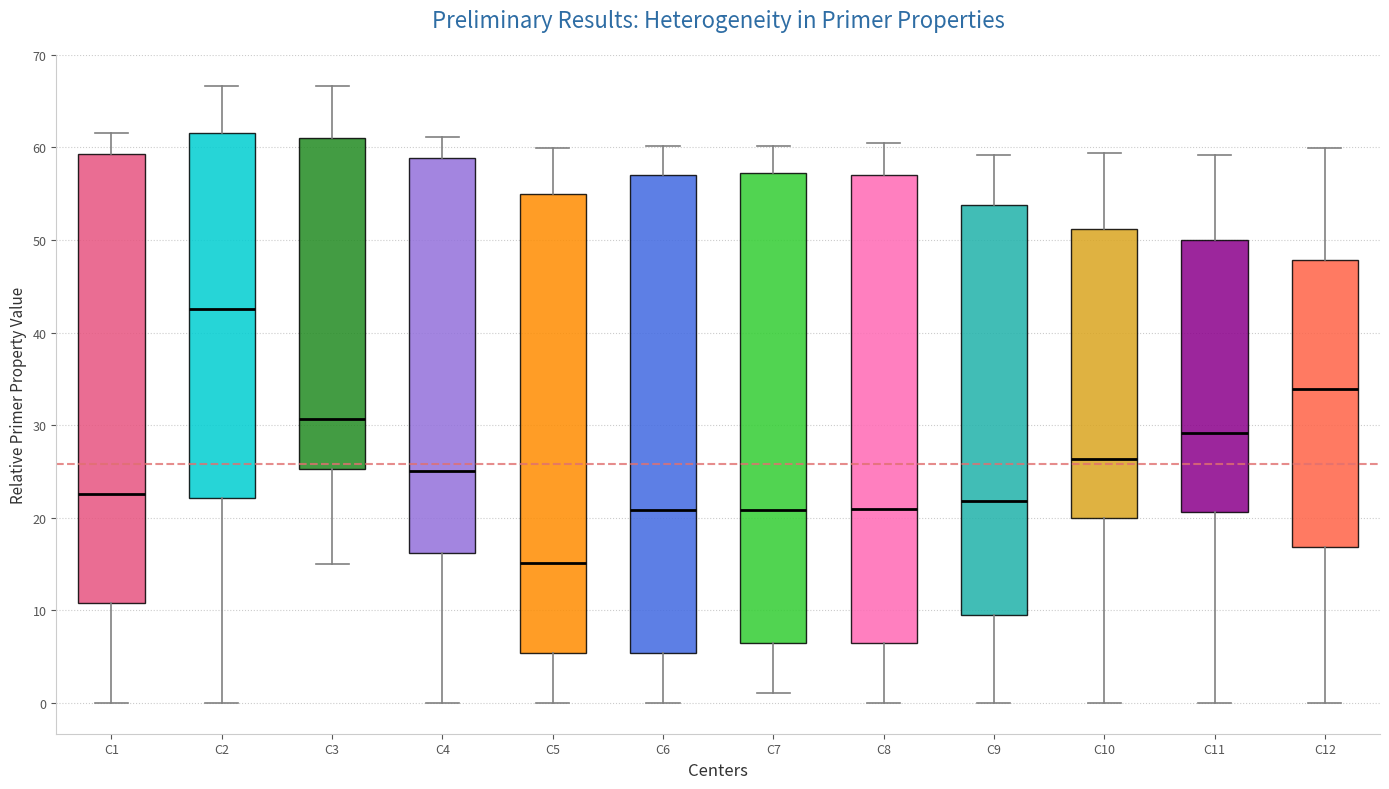

Which box's median line is the lowest?

C5